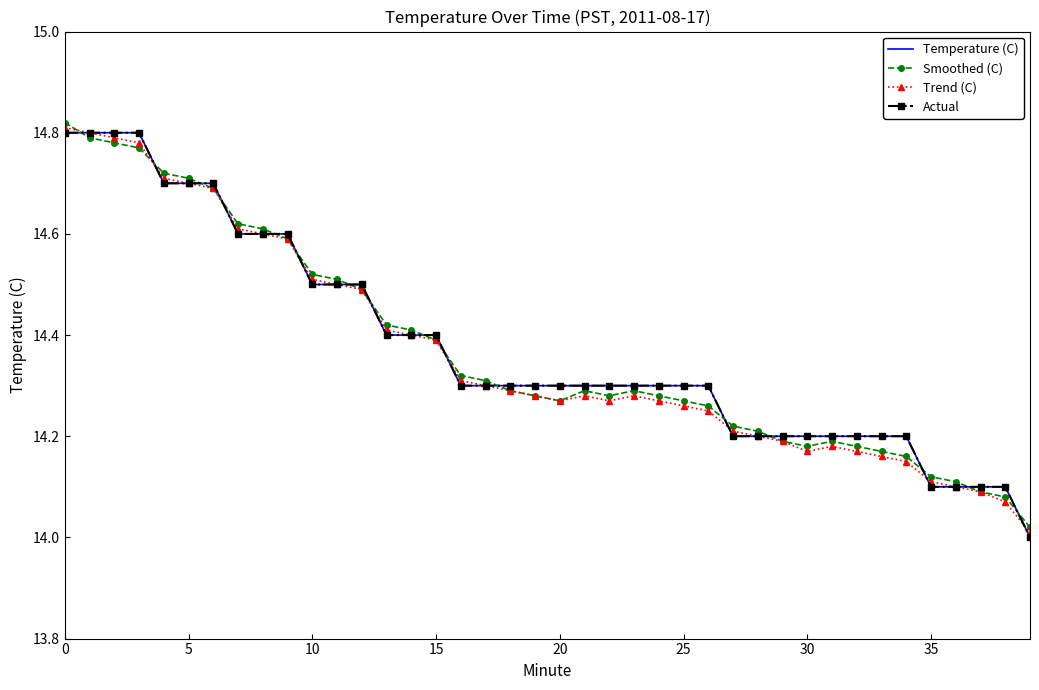

How many interior local peaks does the Smoothed (C) series have?

3